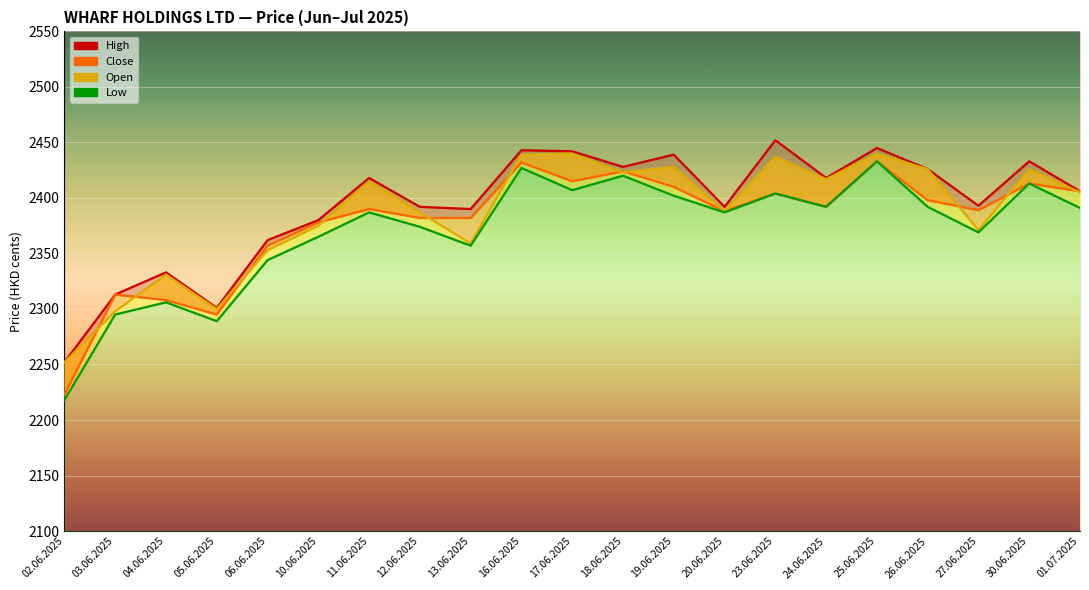

Reading right to left, extract all data points from this chart.

High: 01.07.2025=2406	30.06.2025=2433	27.06.2025=2393	26.06.2025=2426	25.06.2025=2445	24.06.2025=2418	23.06.2025=2452	20.06.2025=2392	19.06.2025=2439	18.06.2025=2428	17.06.2025=2442	16.06.2025=2443	13.06.2025=2390	12.06.2025=2392	11.06.2025=2418	10.06.2025=2380	06.06.2025=2362	05.06.2025=2301	04.06.2025=2333	03.06.2025=2313	02.06.2025=2252
Close: 01.07.2025=2406	30.06.2025=2413	27.06.2025=2389	26.06.2025=2398	25.06.2025=2433	24.06.2025=2392	23.06.2025=2404	20.06.2025=2388	19.06.2025=2410	18.06.2025=2424	17.06.2025=2415	16.06.2025=2432	13.06.2025=2382	12.06.2025=2382	11.06.2025=2390	10.06.2025=2378	06.06.2025=2357	05.06.2025=2295	04.06.2025=2308	03.06.2025=2313	02.06.2025=2223
Open: 01.07.2025=2405	30.06.2025=2426	27.06.2025=2371	26.06.2025=2426	25.06.2025=2440	24.06.2025=2417	23.06.2025=2437	20.06.2025=2388	19.06.2025=2428	18.06.2025=2423	17.06.2025=2440	16.06.2025=2439	13.06.2025=2359	12.06.2025=2387	11.06.2025=2415	10.06.2025=2375	06.06.2025=2353	05.06.2025=2300	04.06.2025=2331	03.06.2025=2298	02.06.2025=2252
Low: 01.07.2025=2391	30.06.2025=2413	27.06.2025=2369	26.06.2025=2392	25.06.2025=2433	24.06.2025=2392	23.06.2025=2404	20.06.2025=2387	19.06.2025=2402	18.06.2025=2420	17.06.2025=2407	16.06.2025=2427	13.06.2025=2357	12.06.2025=2374	11.06.2025=2387	10.06.2025=2365	06.06.2025=2344	05.06.2025=2289	04.06.2025=2306	03.06.2025=2295	02.06.2025=2218